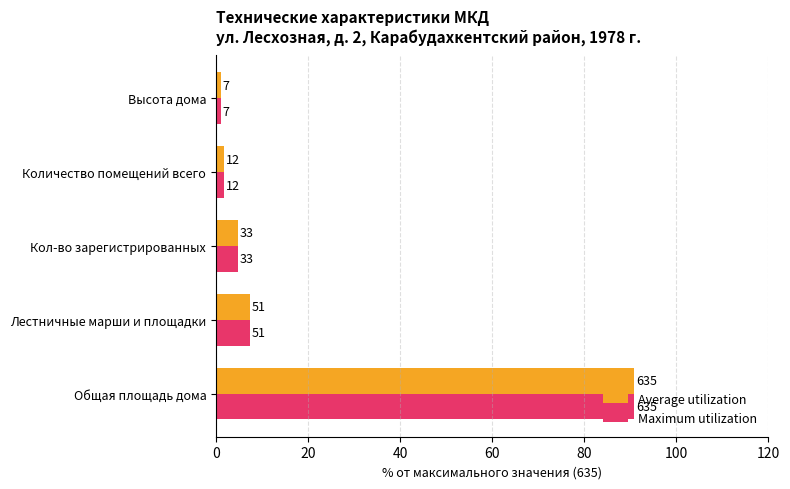

What are all the series names shown in the legend?

Average utilization, Maximum utilization